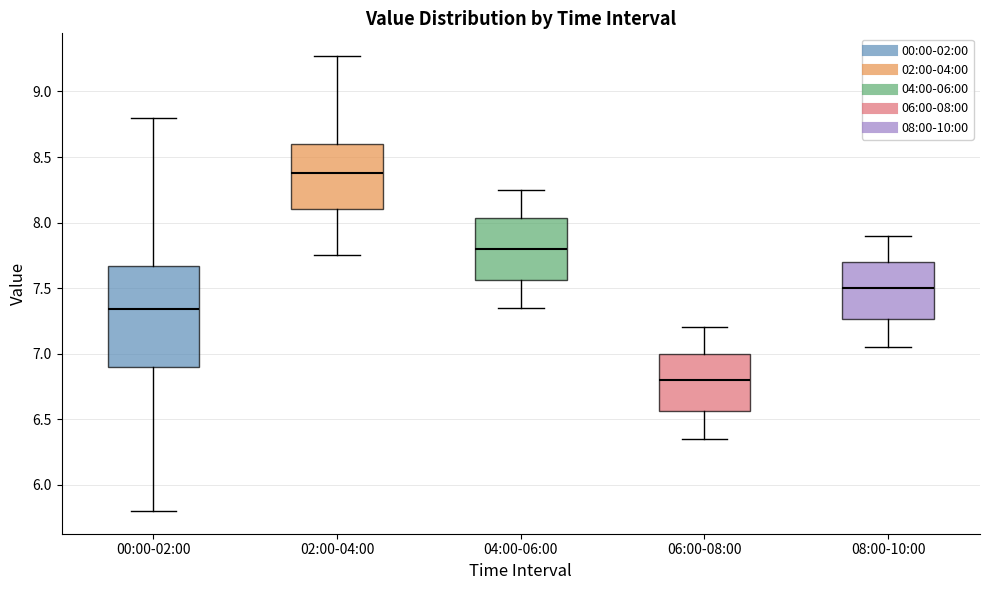

Where does the lower whisker of the box for 02:00-04:00 end on the y-axis? The values are not printed on the chart, so give them approximately, as read against the axis.

7.75